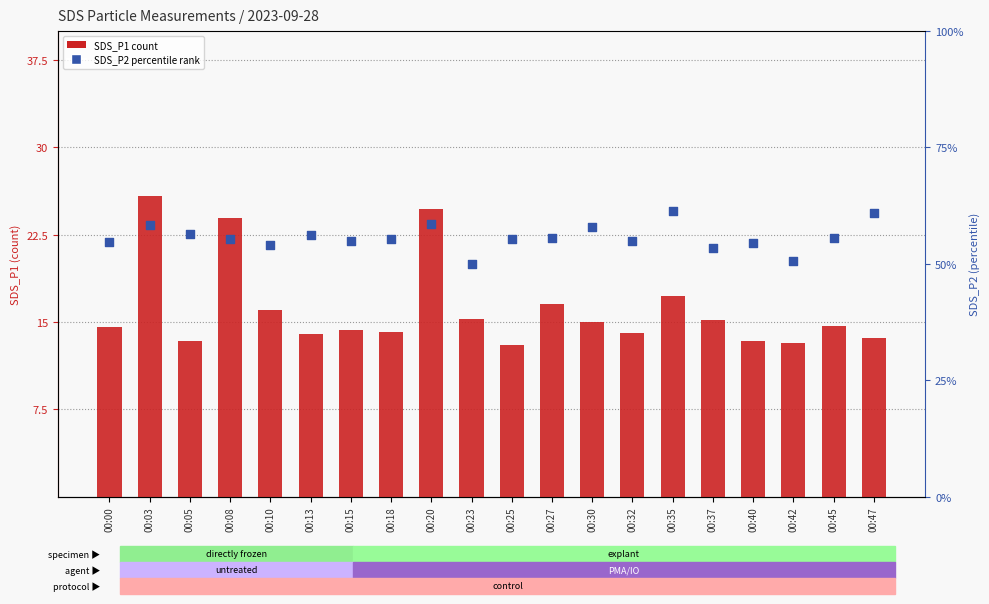

Which series has the largest total across all categories?

SDS_P1